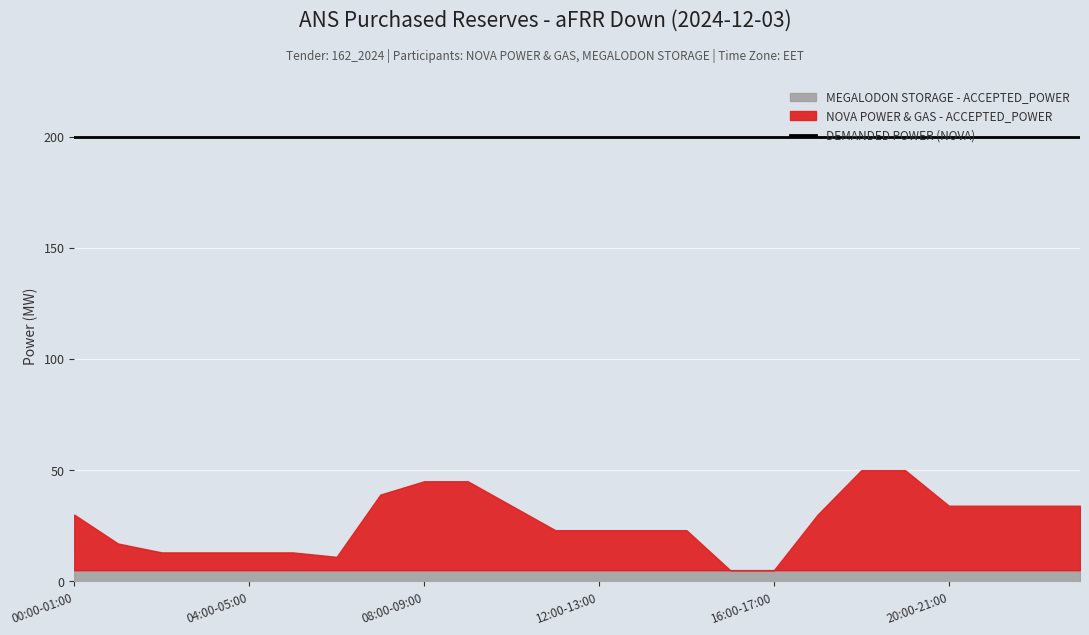

How many lines are shown in the chart?

3